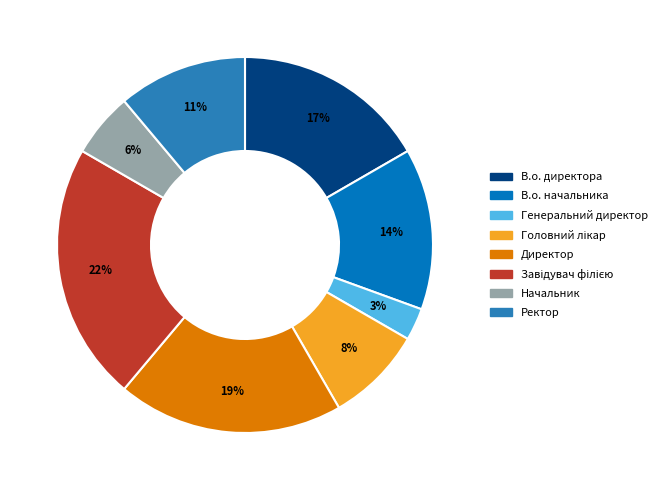

To the nearest percent, what is the difference between the largest and smallest slice percentages?

19%